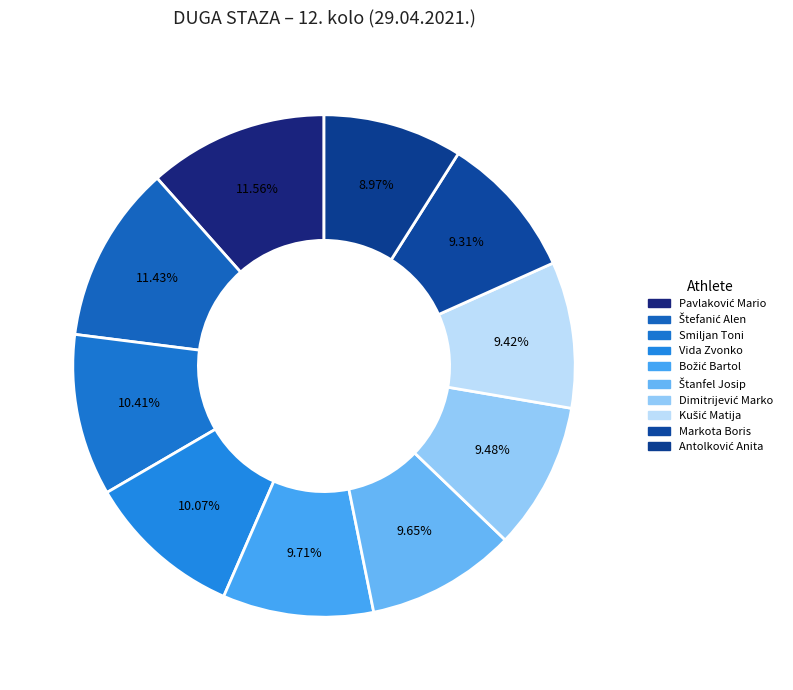

Approximately how many times larger is the value at Štanfel Josip compared to Antolković Anita?

1.1